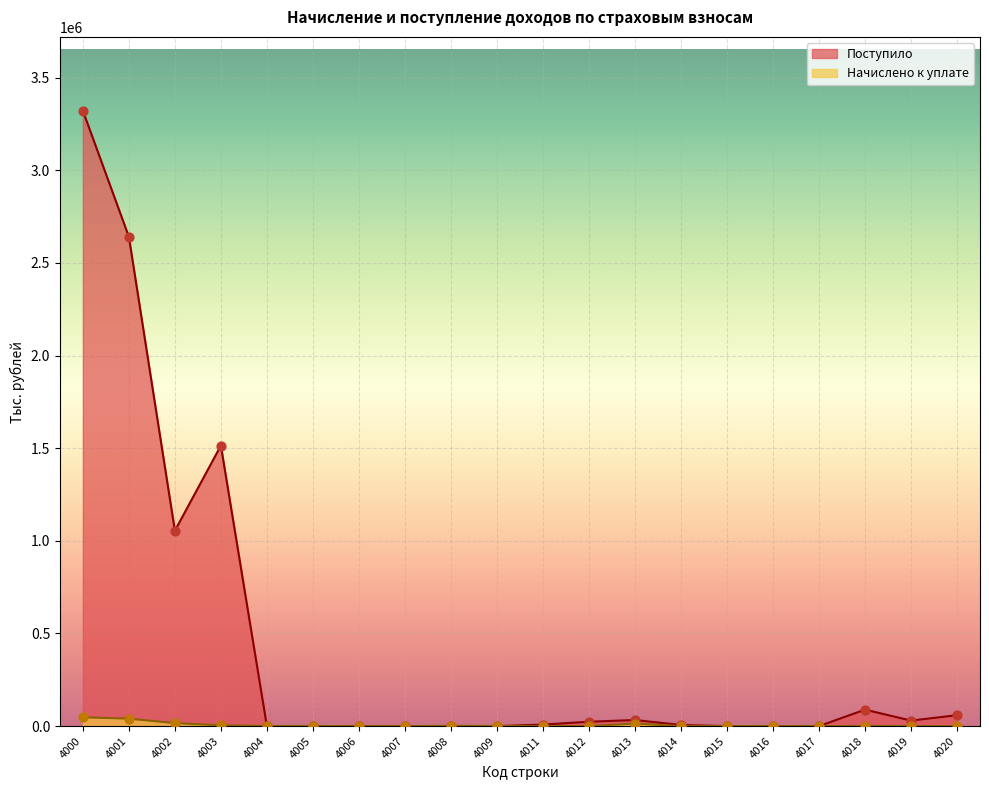

Which series contains the lowest Y value?

Начислено к уплате